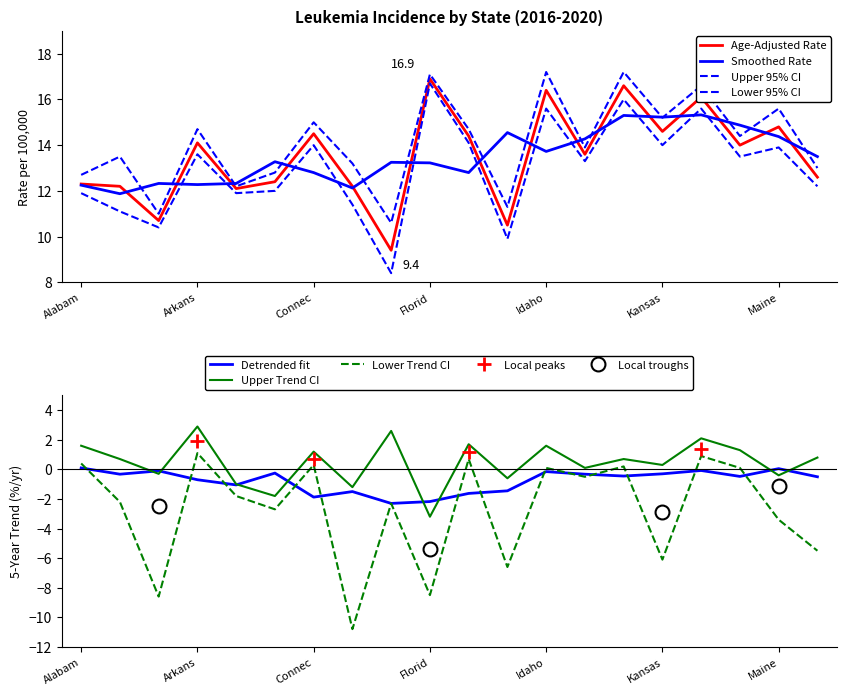

Which has a higher value, Idaho or Arizona?

Idaho